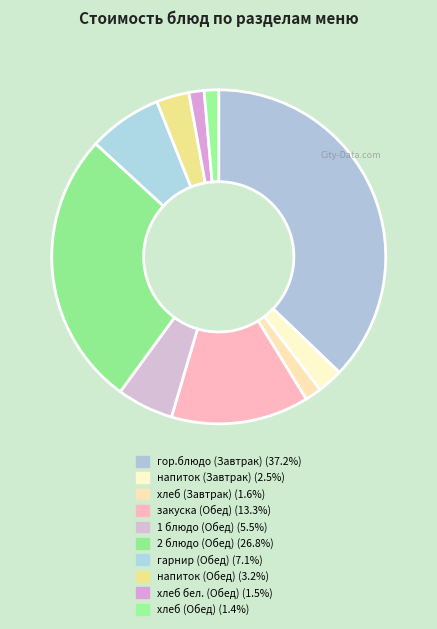

How many slices are in this pie chart?

10